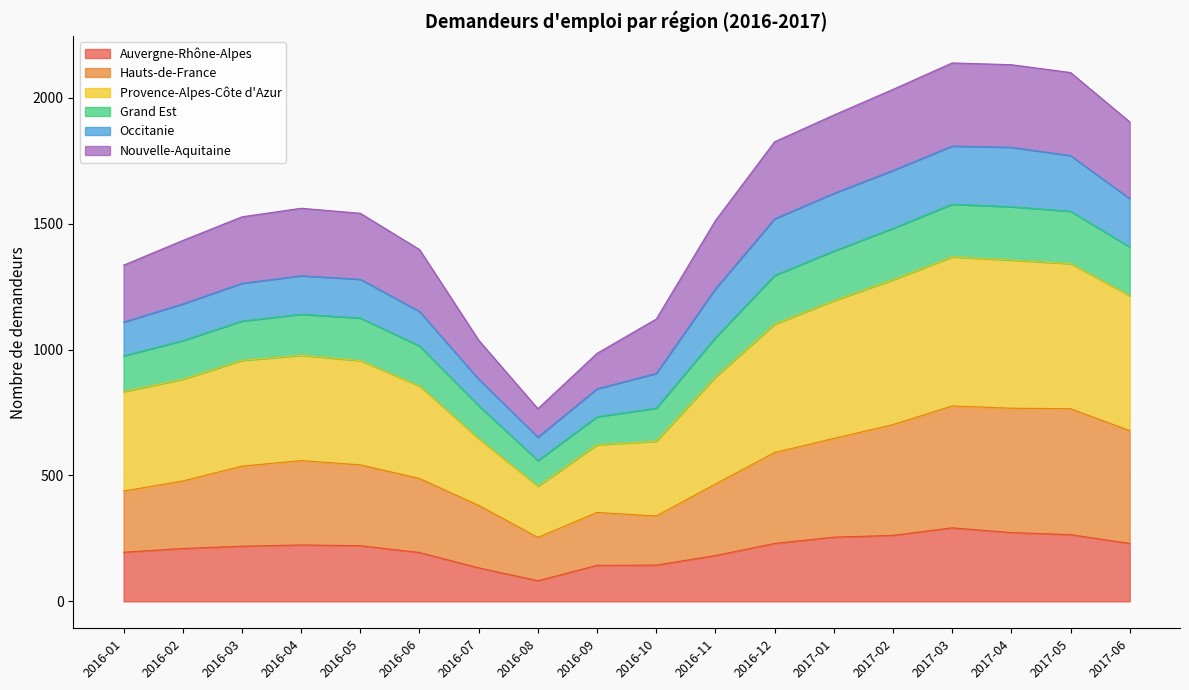

Which label corresponds to the largest value in the chart?

2017-03